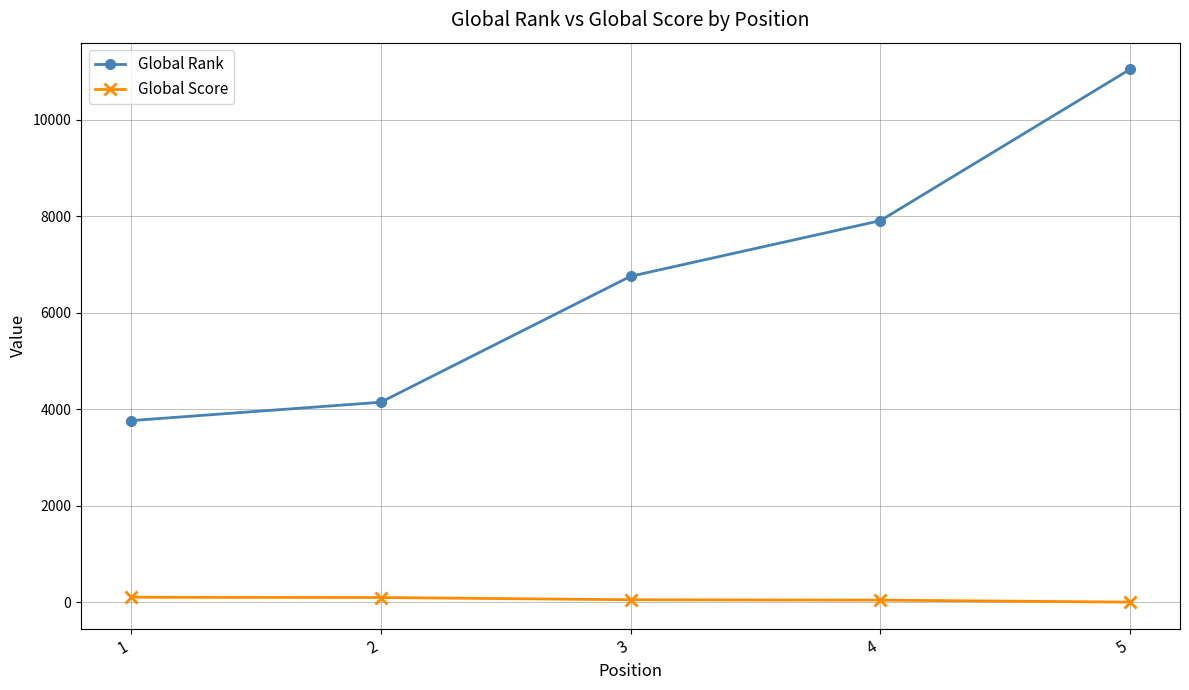

What is the value of the Global Rank point at the 5th from the left?

11051